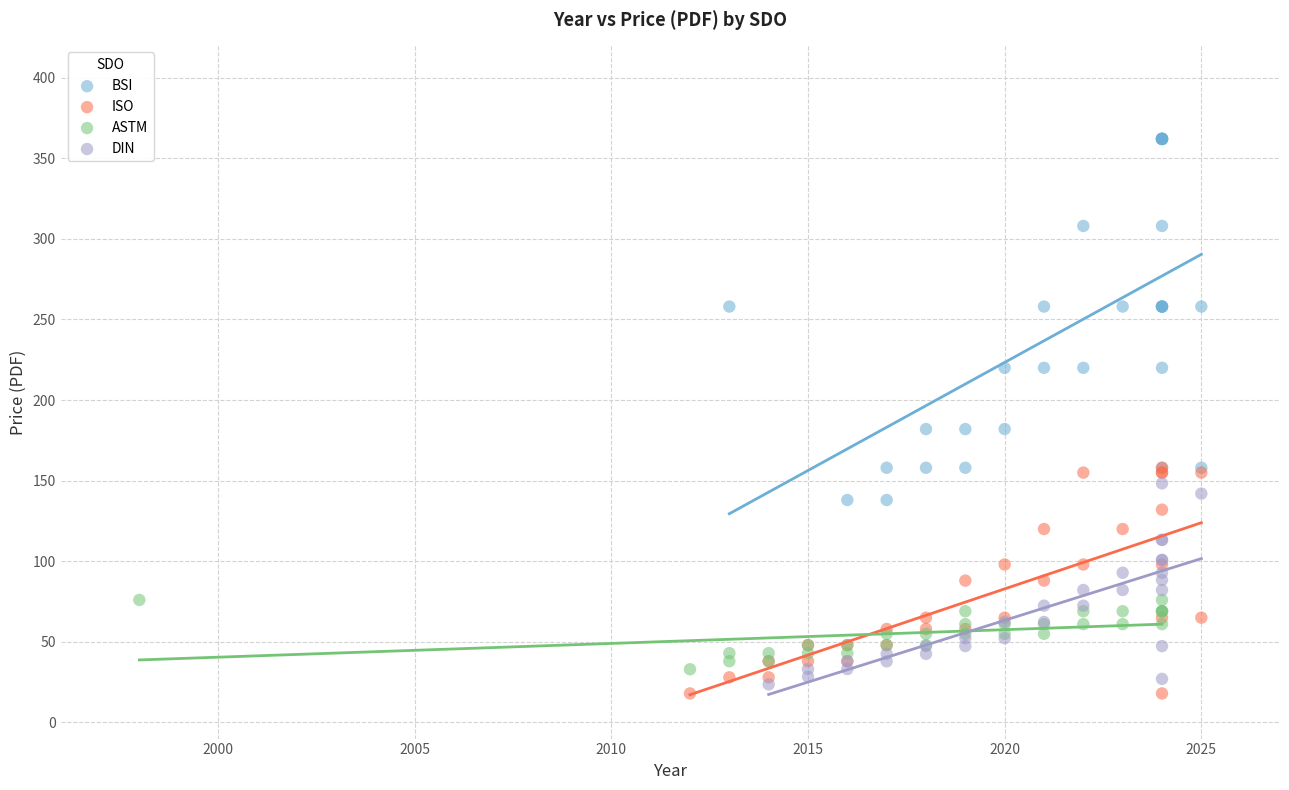

Which series has the widest spread of Y values?

BSI